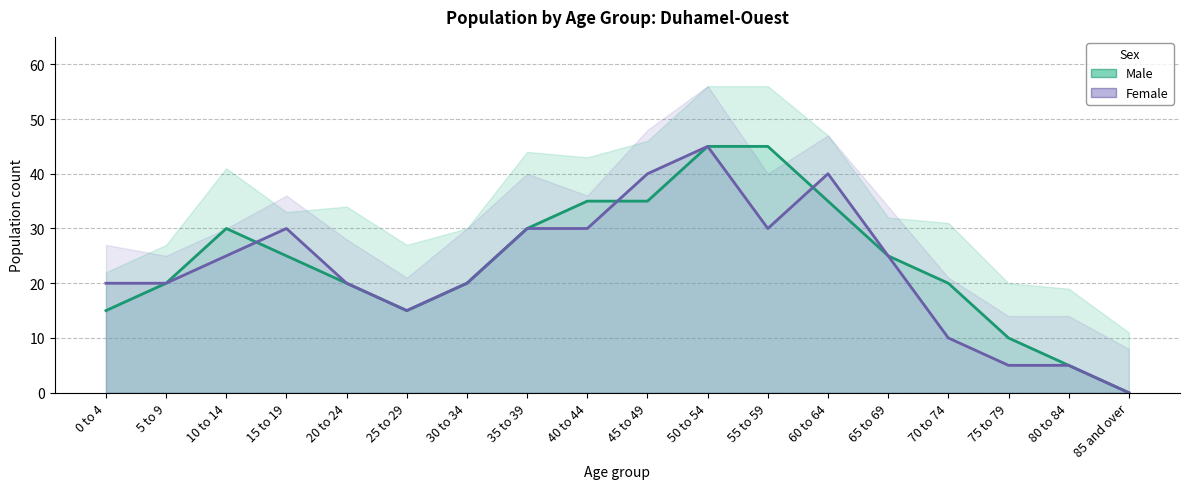

What is the value of the Female point at the 8th from the left?

30